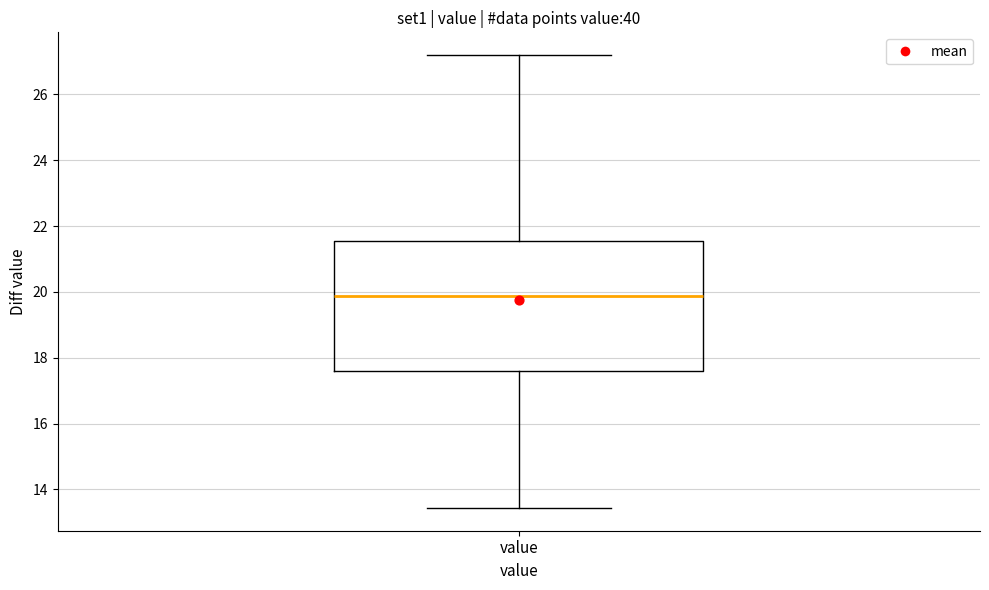

Where does the upper whisker of the box for value end on the y-axis? The values are not printed on the chart, so give them approximately, as read against the axis.

27.2